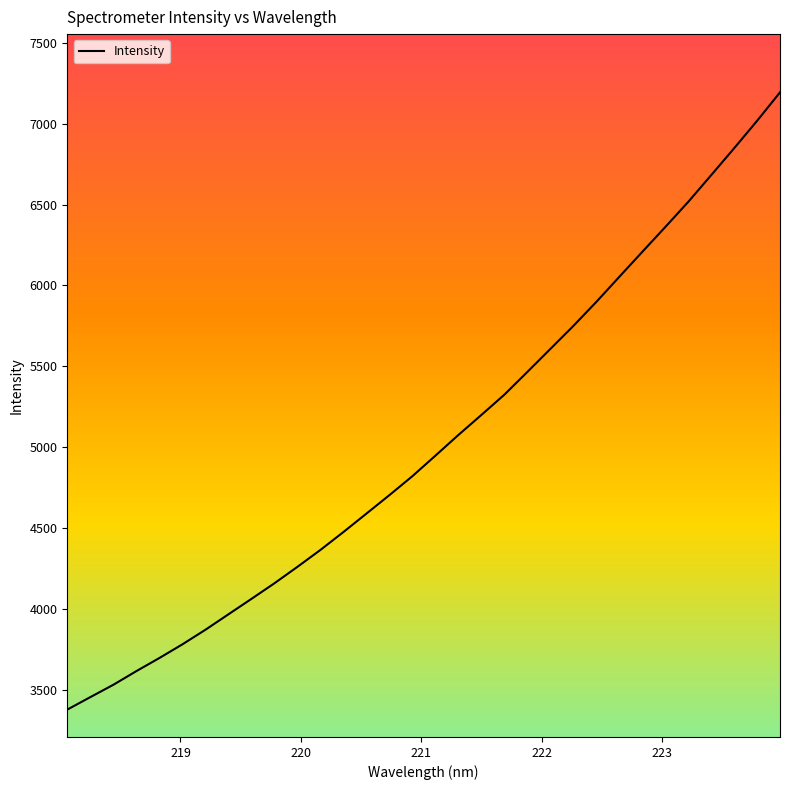

What is the minimum value shown in the chart?

3380.7